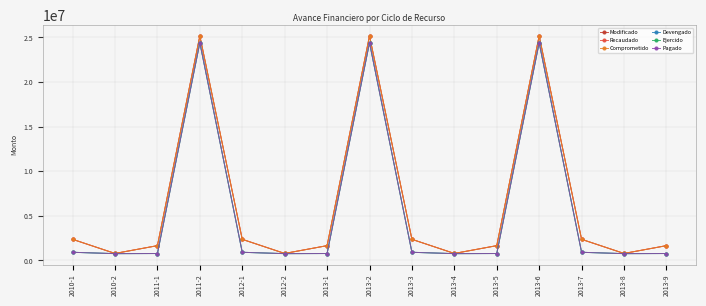

Reading left to right, what are all the values shown in this chart?

Modificado: 2010-1=2364512.0	2010-2=780194.6	2011-1=1655793.0	2011-2=25163565.0	2012-1=2364512.0	2012-2=780194.6	2013-1=1655793.0	2013-2=25163565.0	2013-3=2364512.0	2013-4=780194.6	2013-5=1655793.0	2013-6=25163565.0	2013-7=2364512.0	2013-8=780194.6	2013-9=1655793.0
Recaudado: 2010-1=2364512.0	2010-2=780194.6	2011-1=1655793.0	2011-2=25163565.0	2012-1=2364512.0	2012-2=780194.6	2013-1=1655793.0	2013-2=25163565.0	2013-3=2364512.0	2013-4=780194.6	2013-5=1655793.0	2013-6=25163565.0	2013-7=2364512.0	2013-8=780194.6	2013-9=1655793.0
Comprometido: 2010-1=2364512.0	2010-2=780194.6	2011-1=1655793.0	2011-2=25163565.0	2012-1=2364512.0	2012-2=780194.6	2013-1=1655793.0	2013-2=25163565.0	2013-3=2364512.0	2013-4=780194.6	2013-5=1655793.0	2013-6=25163565.0	2013-7=2364512.0	2013-8=780194.6	2013-9=1655793.0
Devengado: 2010-1=911754.0	2010-2=759106.1	2011-1=772588.0	2011-2=24404079.0	2012-1=911754.0	2012-2=759106.1	2013-1=772588.0	2013-2=24404079.0	2013-3=911754.0	2013-4=759106.1	2013-5=772588.0	2013-6=24404079.0	2013-7=911754.0	2013-8=759106.1	2013-9=772588.0
Ejercido: 2010-1=911754.0	2010-2=759106.1	2011-1=772588.0	2011-2=24404079.0	2012-1=911754.0	2012-2=759106.1	2013-1=772588.0	2013-2=24404079.0	2013-3=911754.0	2013-4=759106.1	2013-5=772588.0	2013-6=24404079.0	2013-7=911754.0	2013-8=759106.1	2013-9=772588.0
Pagado: 2010-1=911754.0	2010-2=759106.1	2011-1=772588.0	2011-2=24404079.0	2012-1=911754.0	2012-2=759106.1	2013-1=772588.0	2013-2=24404079.0	2013-3=911754.0	2013-4=759106.1	2013-5=772588.0	2013-6=24404079.0	2013-7=911754.0	2013-8=759106.1	2013-9=772588.0